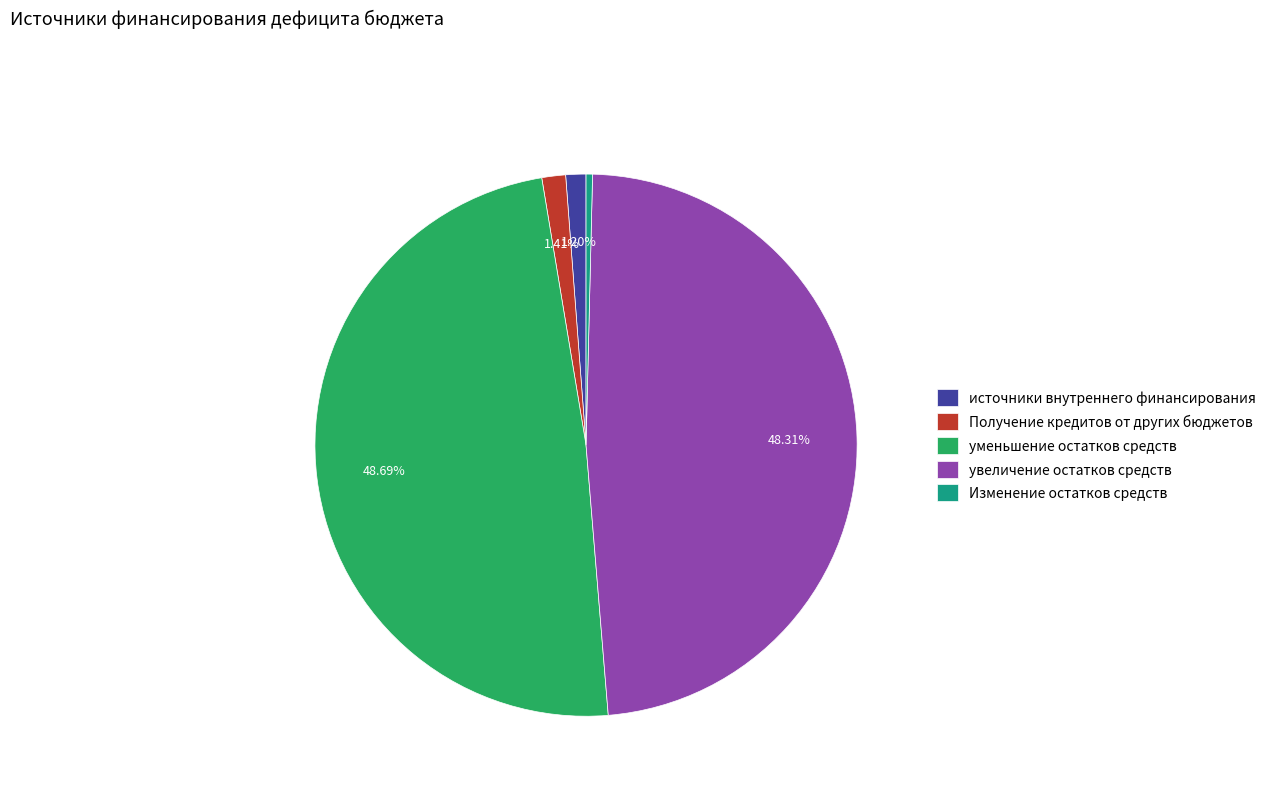

How many slices are in this pie chart?

5